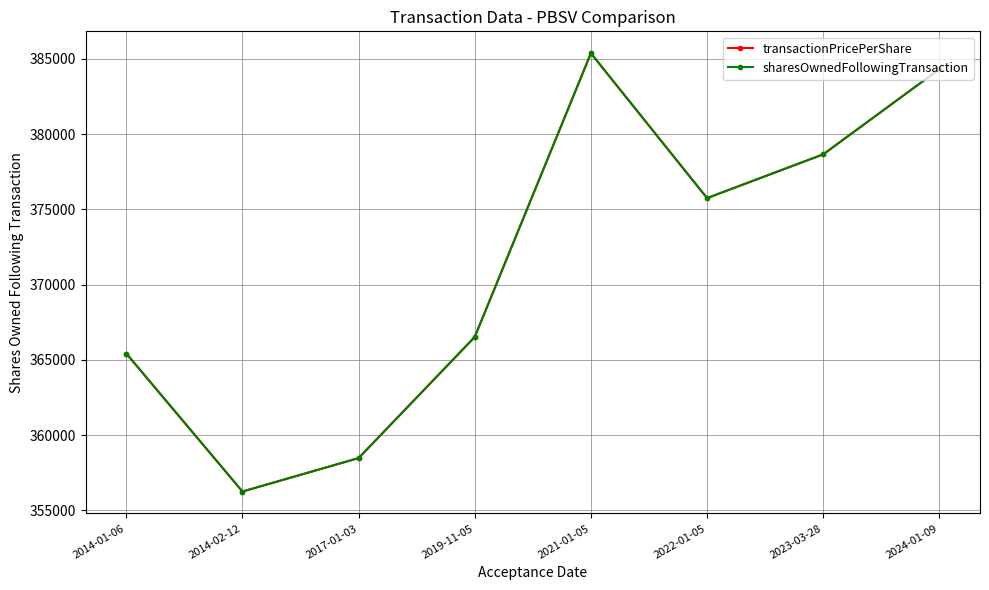

What is the smallest value displayed?

356247